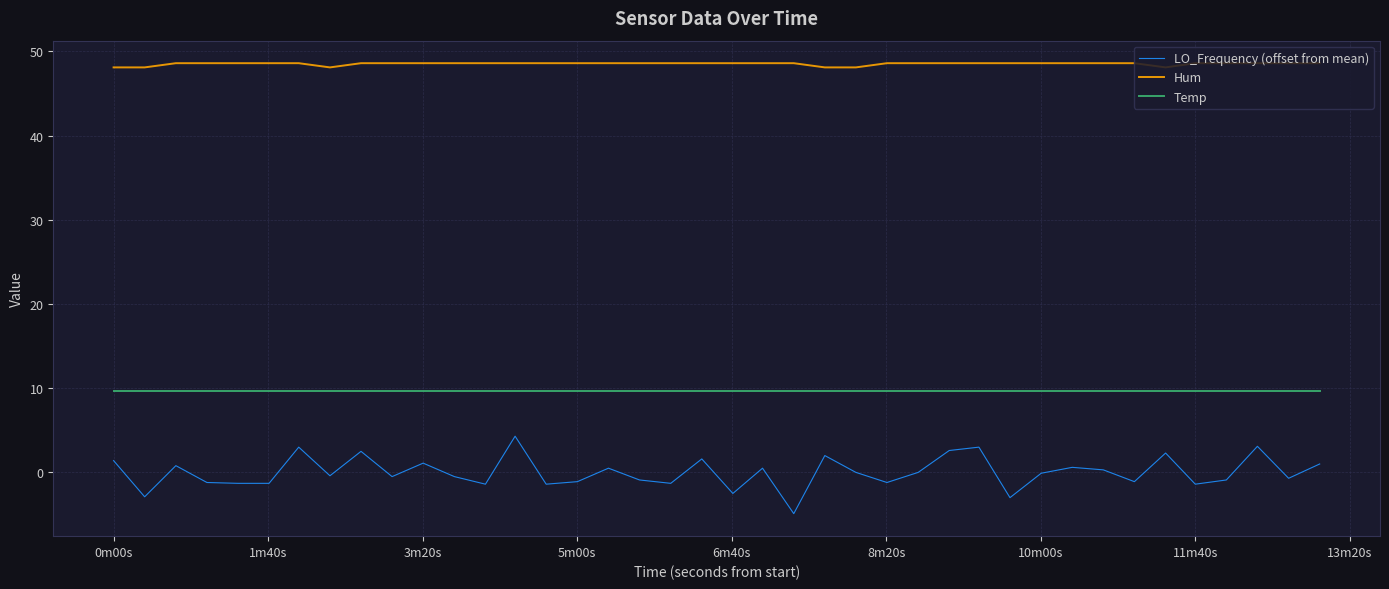

True or false: Temp and Hum intersect in this chart.

False